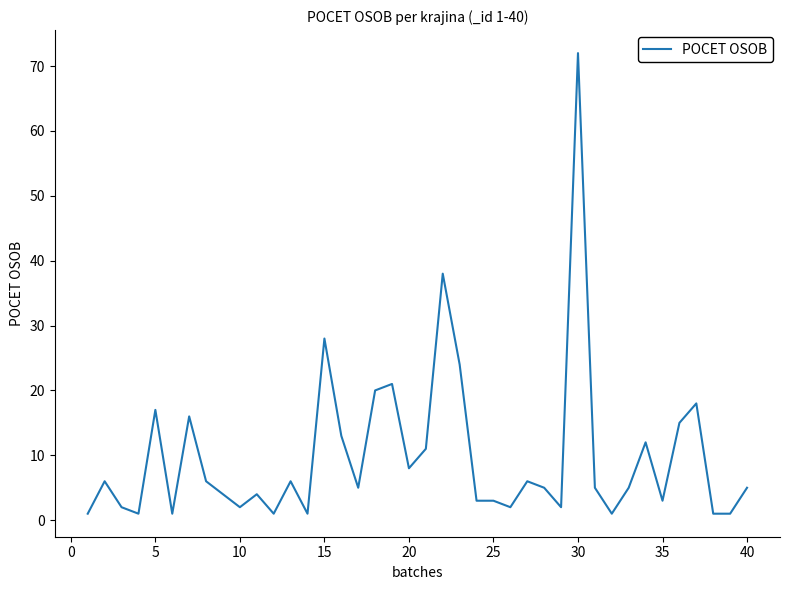

What is the greatest value displayed?

72